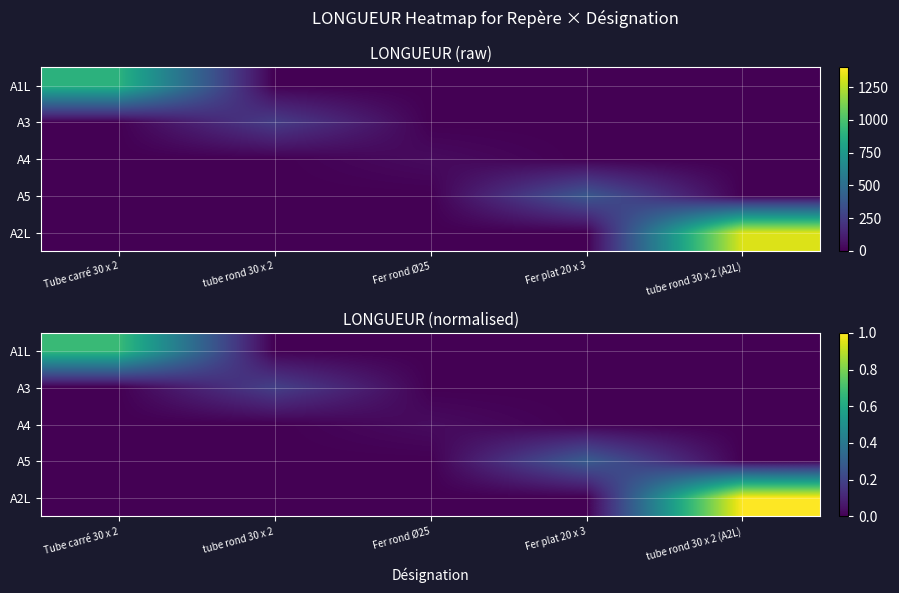

Between Tube carré 30 x 2 and Fer rond Ø25, which series saw the biggest shift?

A1L